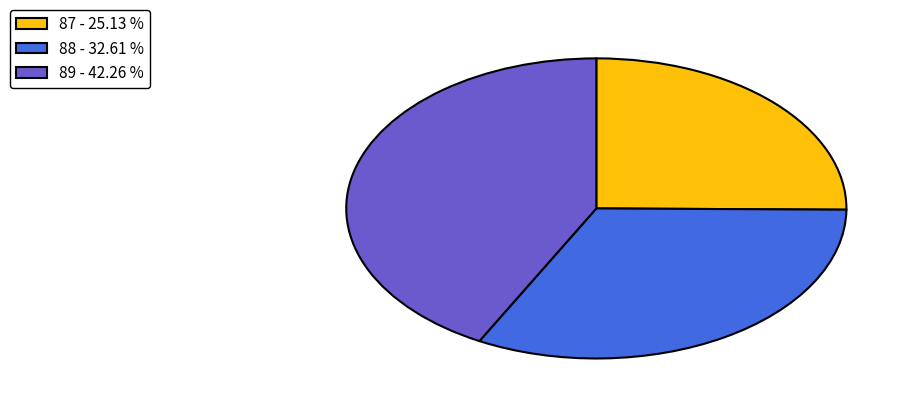

Rank the categories by value from highest to lowest.

89 - 42.26 %, 88 - 32.61 %, 87 - 25.13 %